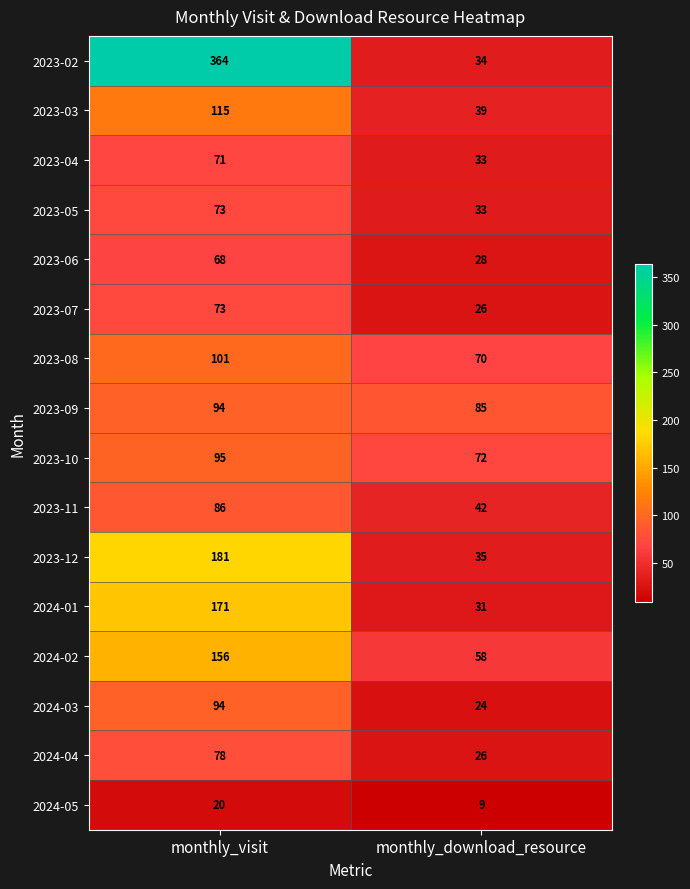

What value does the 2023-09 series have at monthly_download_resource?

85